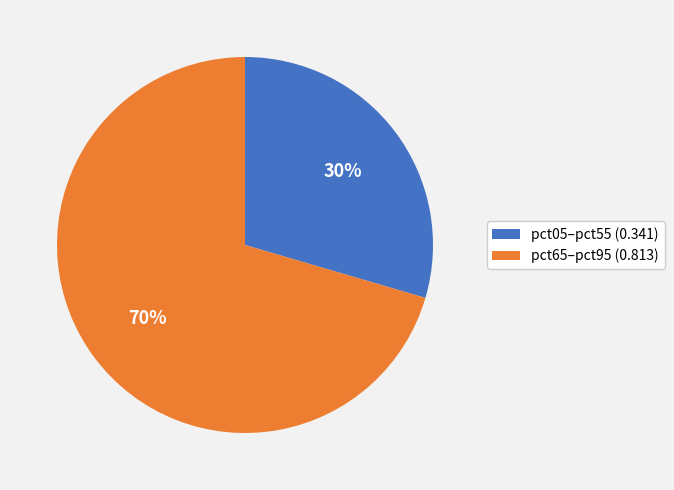

Which category accounts for the majority?

pct65–pct95 (0.813)